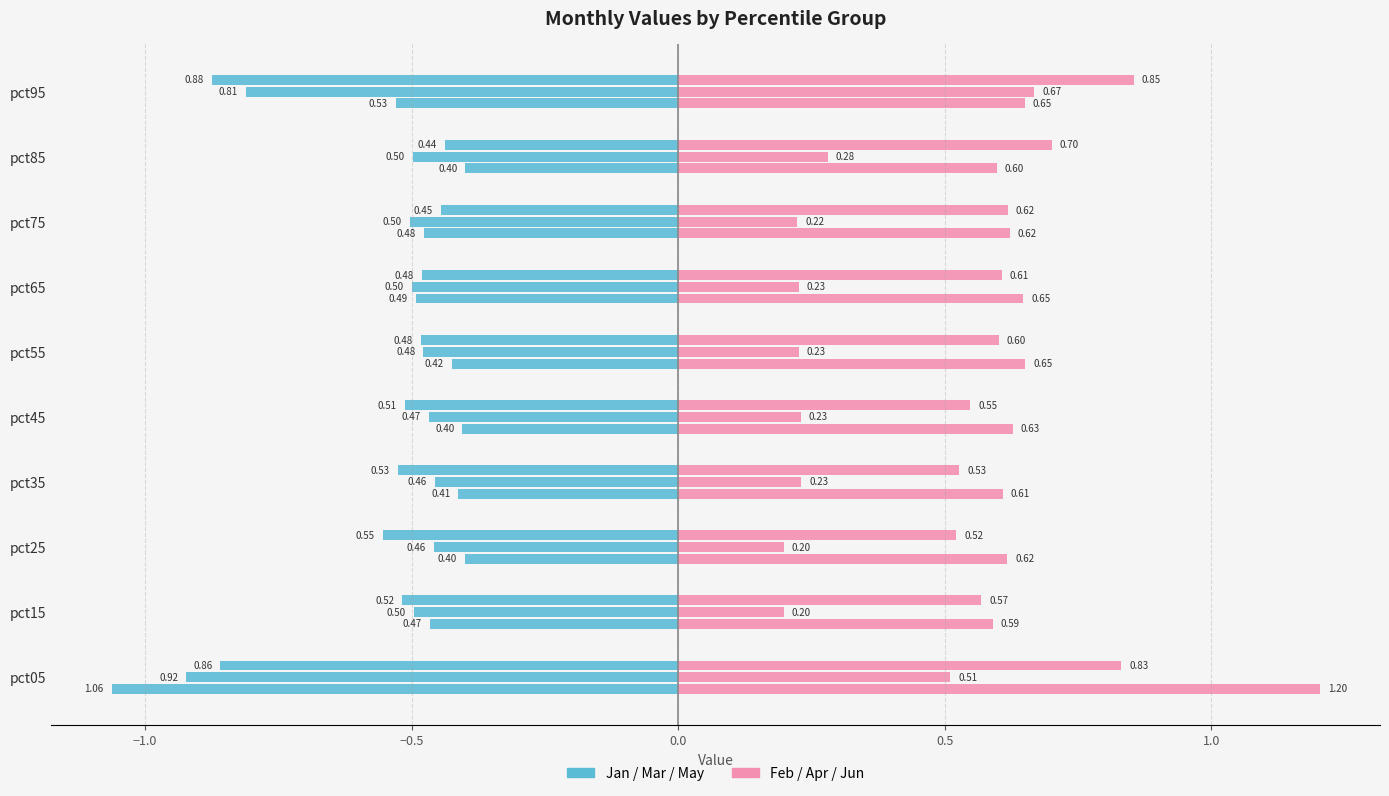

Rank the series by their average value, from lowest to highest.

Jan, Feb